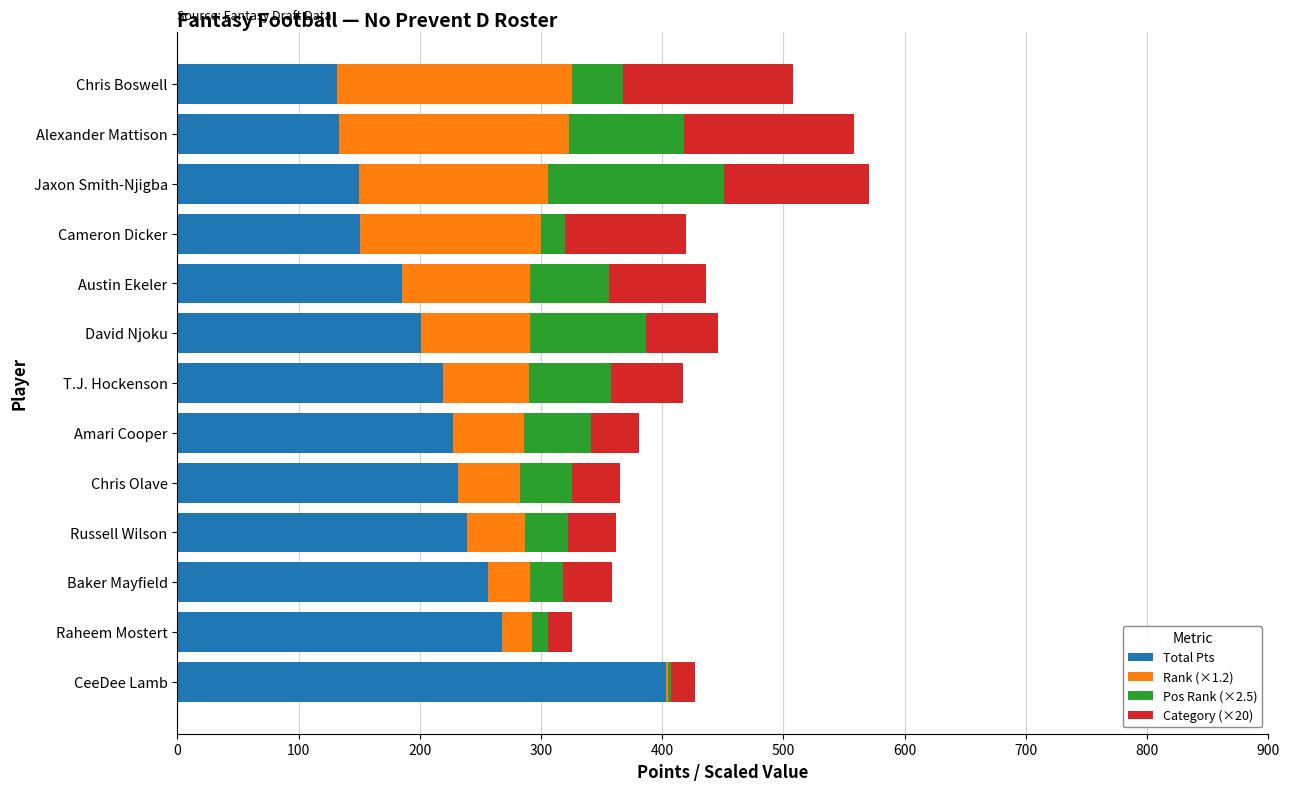

What is the total value across all series at Cameron Dicker?

419.8